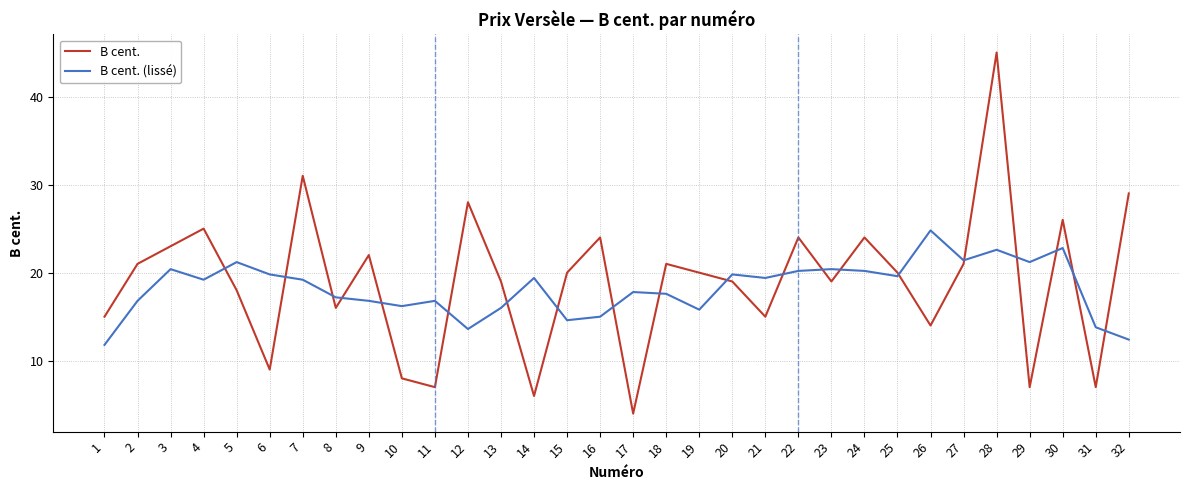

The value of B cent. (lissé) at 3 is 20.4. True or false?

True